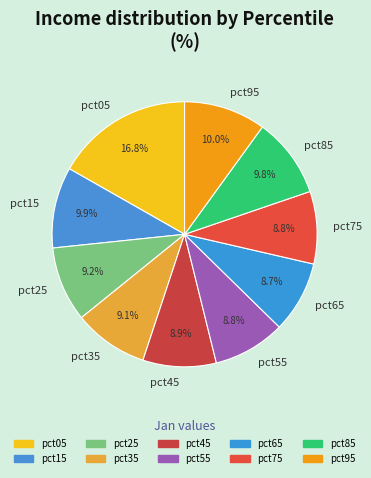

What is the largest slice in the pie chart?

pct05